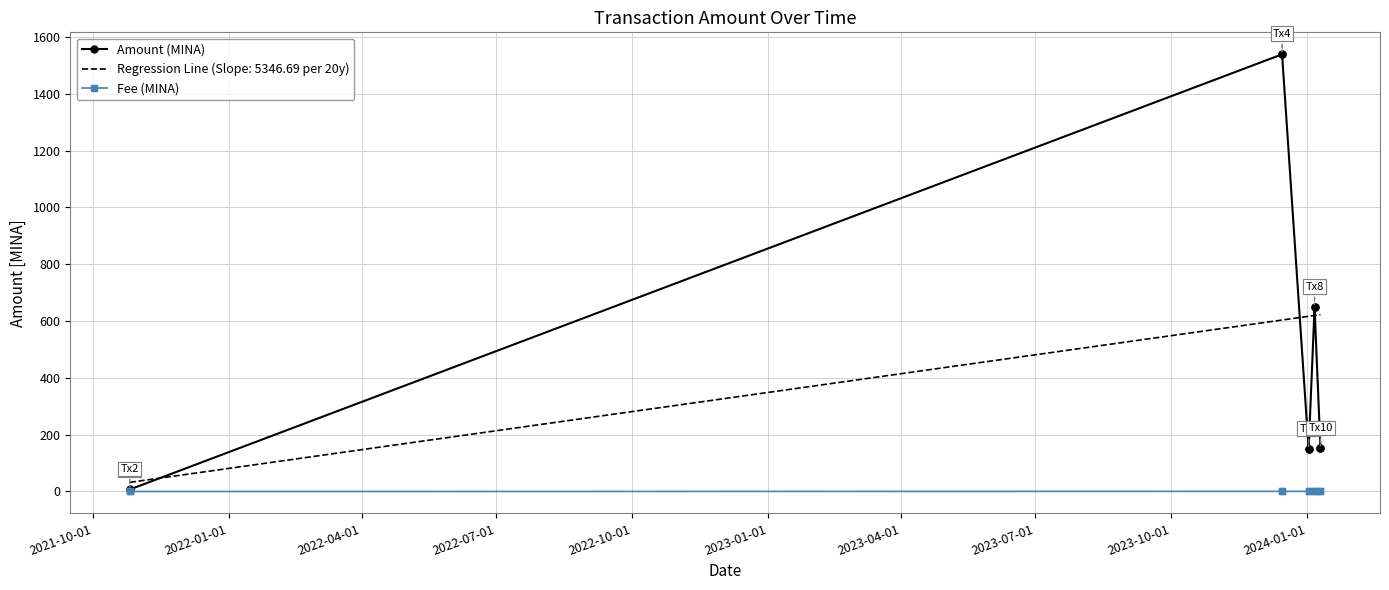

List the series in order of their peak value, lowest first.

Fee (MINA), Amount (MINA)